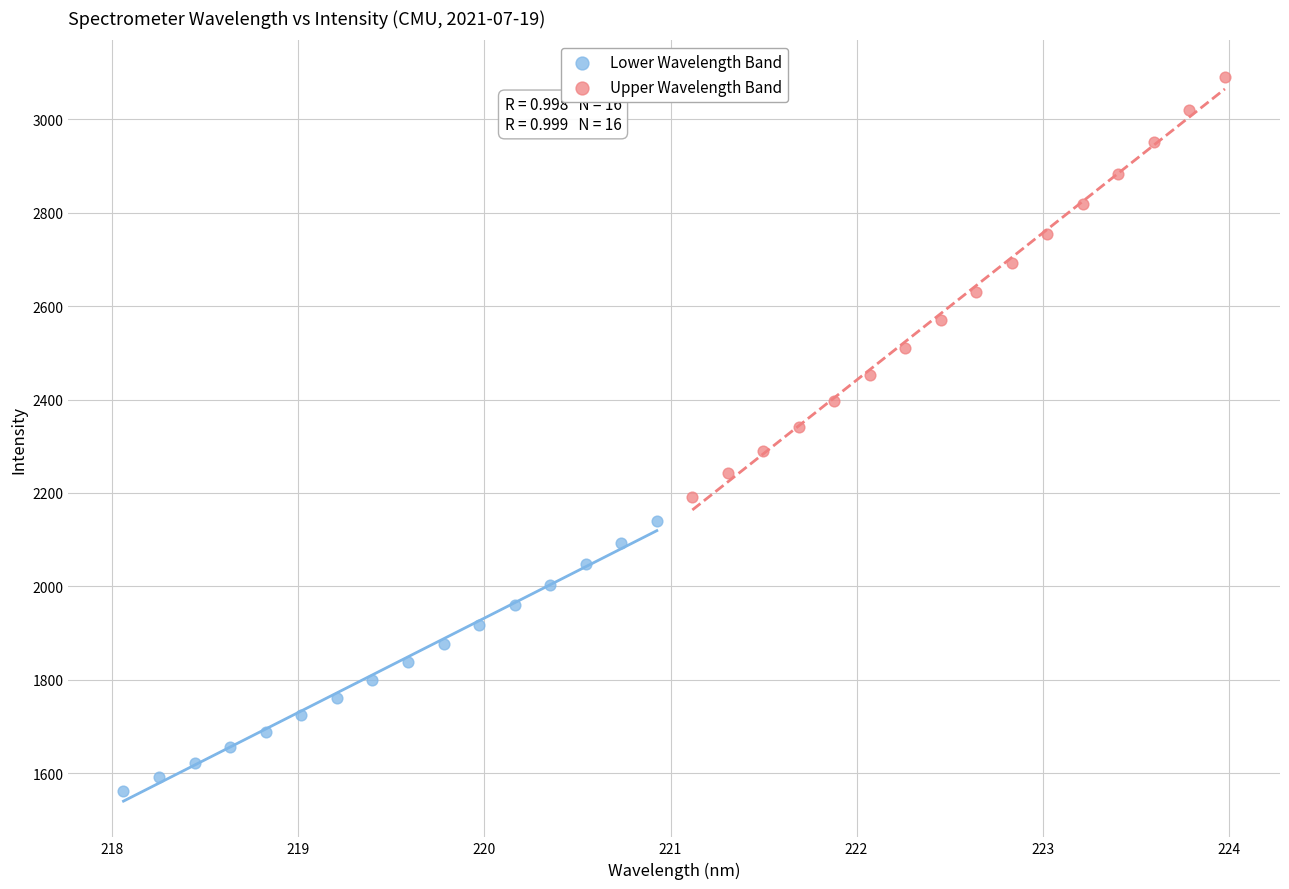

Which series contains the lowest Y value?

Lower Wavelength Band